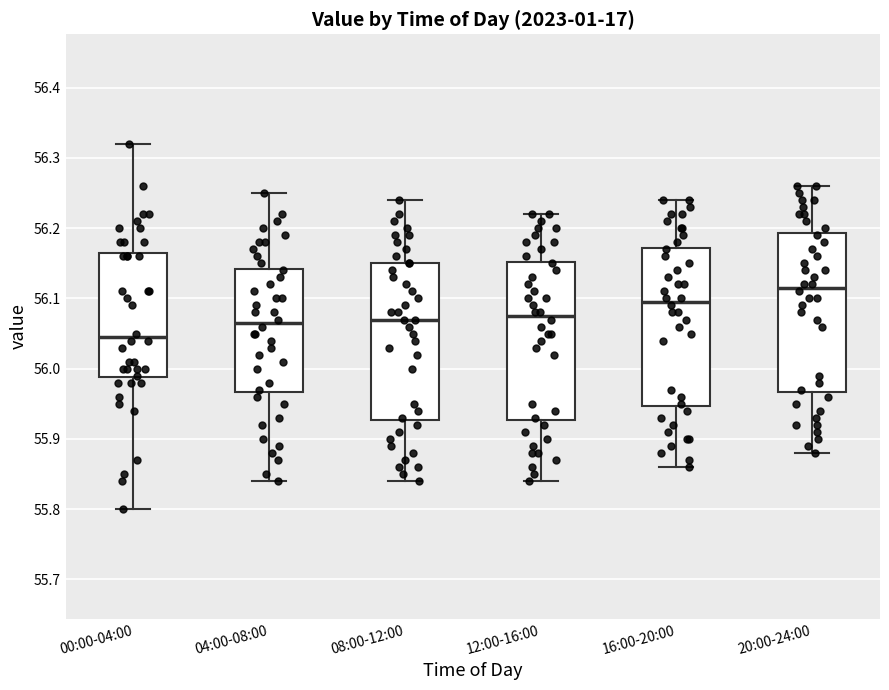

Reading left to right, transcribe this box plot: for each box, give where its median line is, the range the box spans, and where its two whiskers end, as read against the y-axis. The values are not printed on the chart, so give them approximately, as read against the axis.

00:00-04:00: median 56.05, box 55.99 to 56.17, whiskers 55.80 to 56.32
04:00-08:00: median 56.07, box 55.97 to 56.14, whiskers 55.84 to 56.25
08:00-12:00: median 56.07, box 55.93 to 56.15, whiskers 55.84 to 56.24
12:00-16:00: median 56.08, box 55.93 to 56.15, whiskers 55.84 to 56.22
16:00-20:00: median 56.10, box 55.95 to 56.17, whiskers 55.86 to 56.24
20:00-24:00: median 56.12, box 55.97 to 56.19, whiskers 55.88 to 56.26